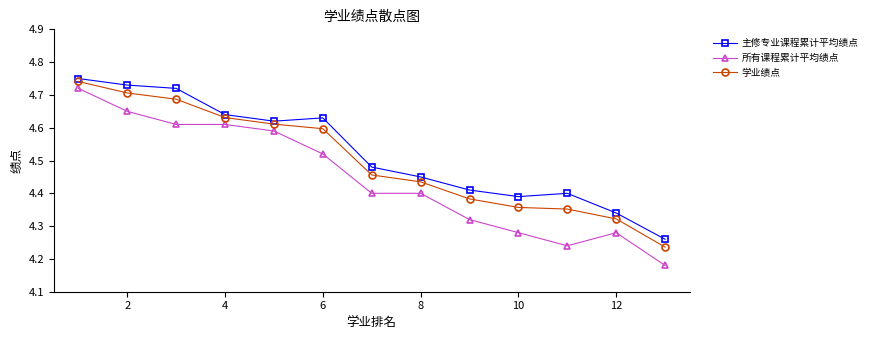

List the series in order of their overall mean, lowest first.

所有课程累计平均绩点, 学业绩点, 主修专业课程累计平均绩点